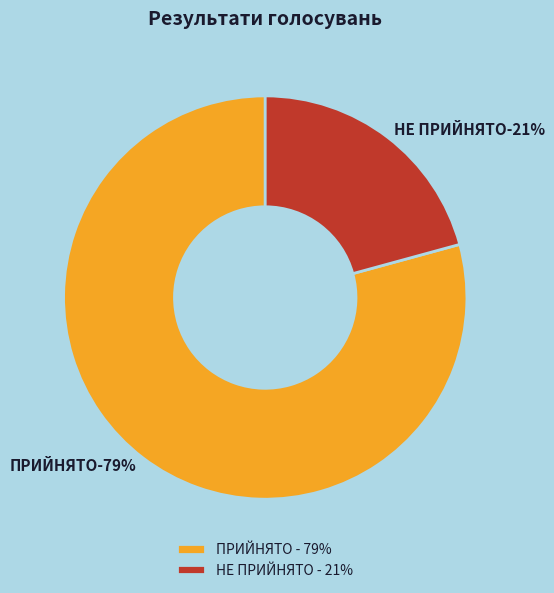

True or false: ПРИЙНЯТО accounts for 79% of the total.

True